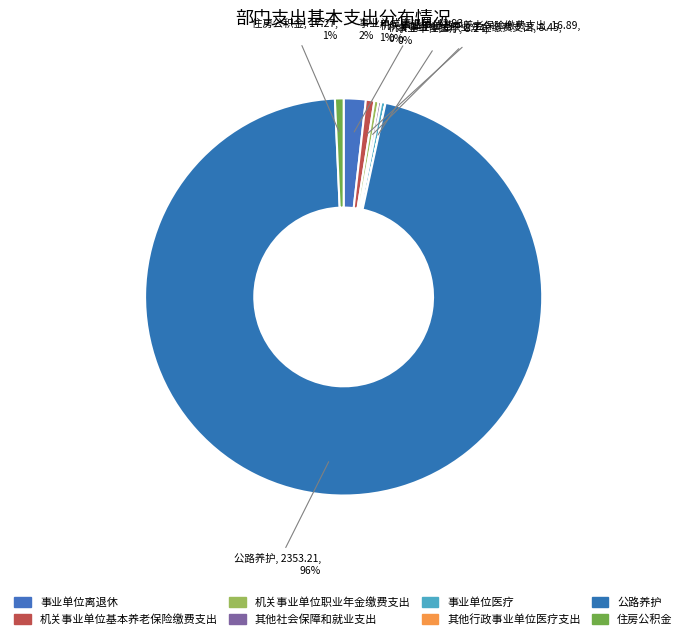

Combined, what portion of the pie is 其他行政事业单位医疗支出 and 公路养护?

95.9%